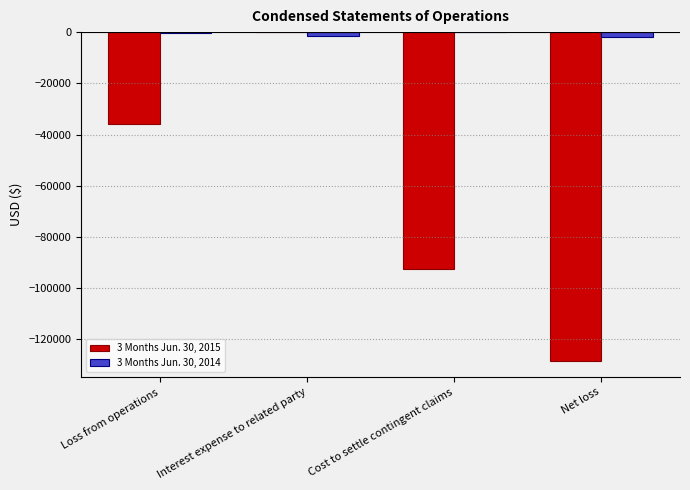

At which label does 3 Months Jun. 30, 2015 reach its peak?

Interest expense to related party